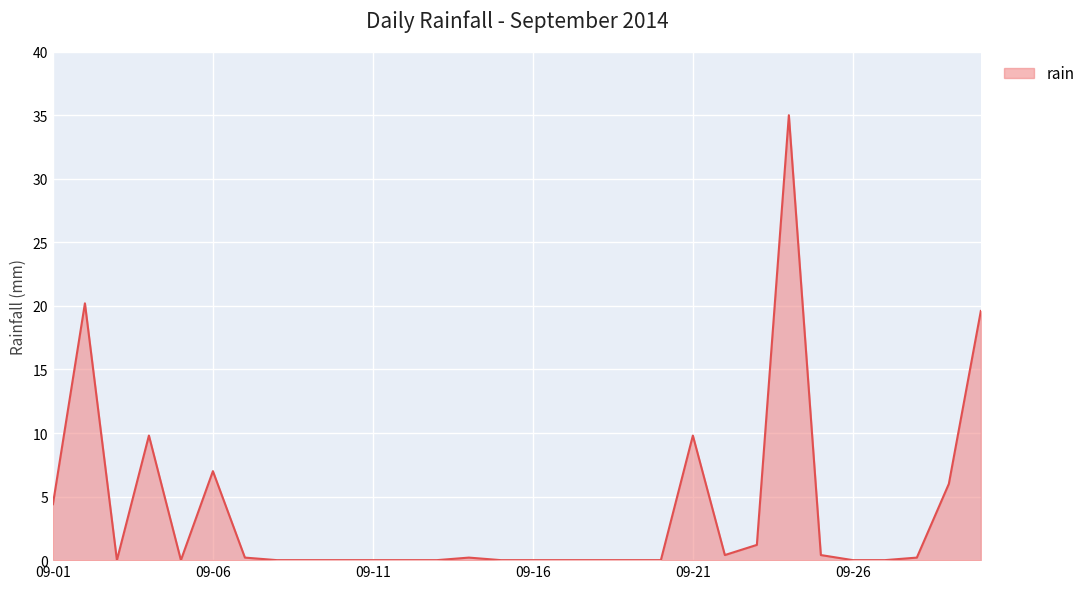

What is the difference between the maximum and second lowest values?

35.0